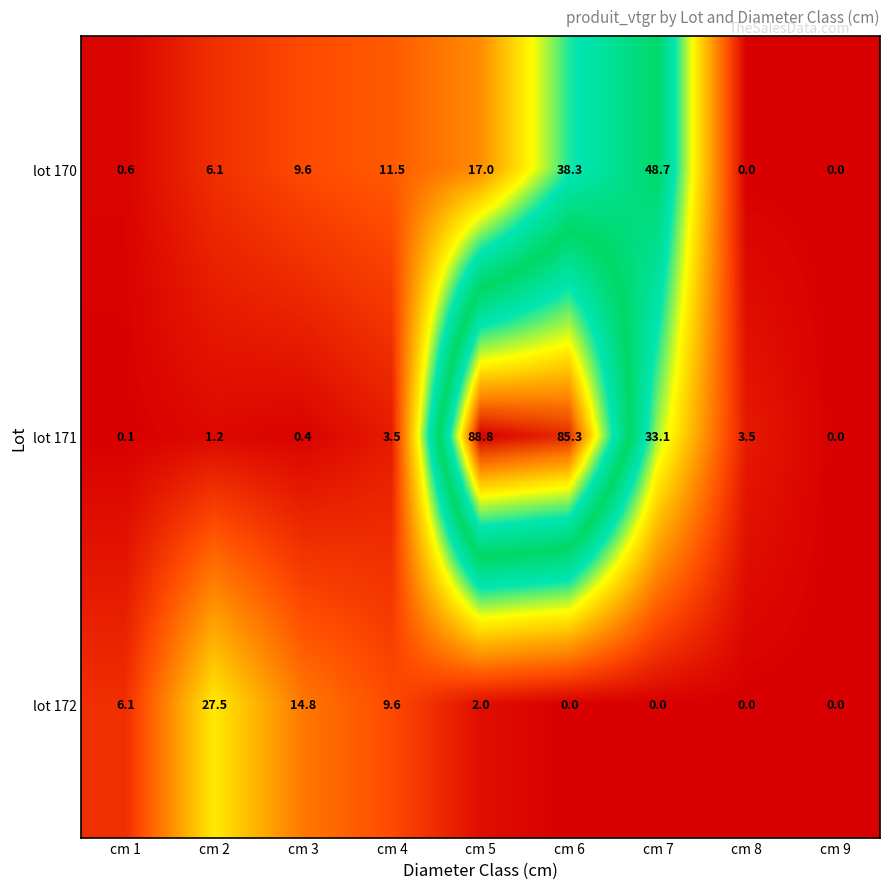

At which label is lot 171 closest to 44?

cm 7